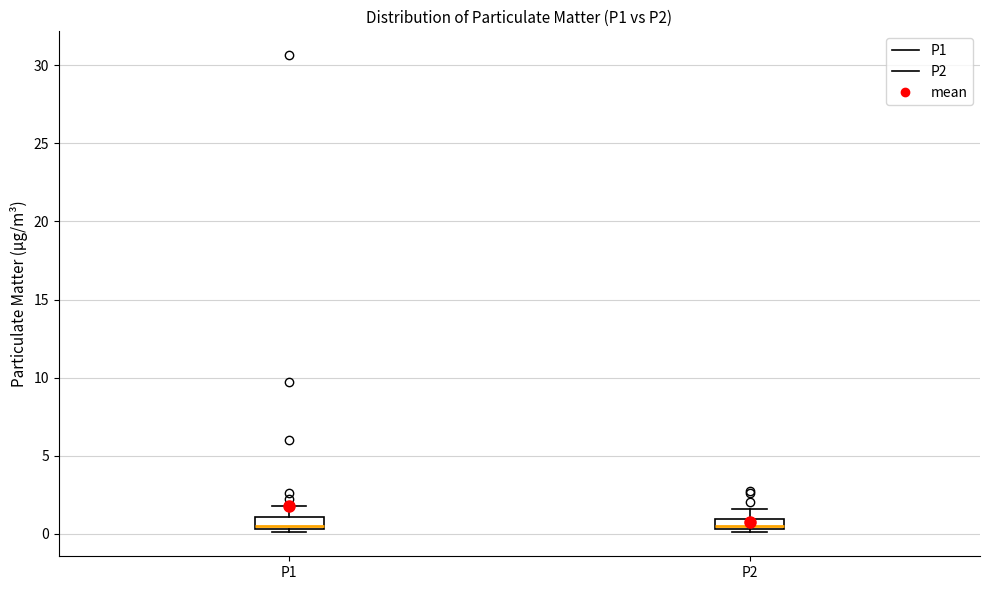

Where is the lower edge of the box for P2 on the y-axis? The values are not printed on the chart, so give them approximately, as read against the axis.

0.5